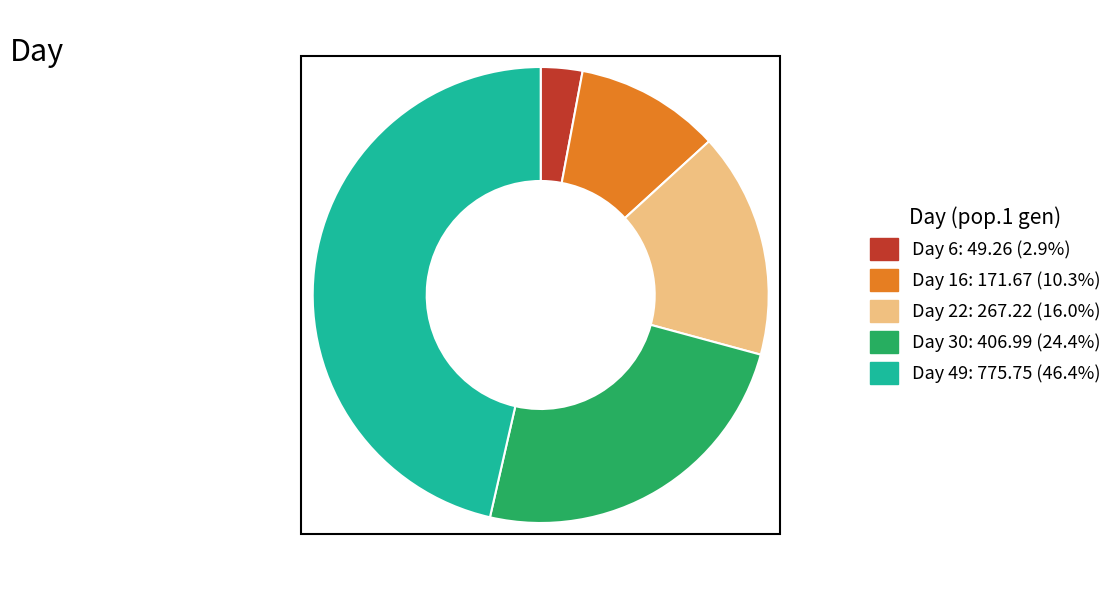

Is there a majority slice in this chart?

No